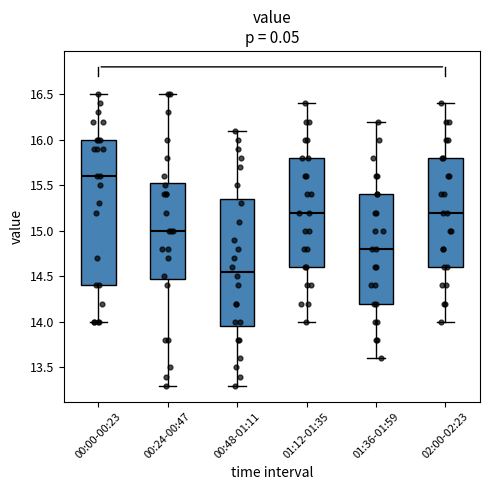

Reading left to right, read every box against the y-axis: the position of its median line, the range the box covers, and the ends of its whiskers. The values are not printed on the chart, so give them approximately, as read against the axis.

00:00-00:23: median 15.60, box 14.40 to 16.00, whiskers 14.00 to 16.50
00:24-00:47: median 15.00, box 14.50 to 15.55, whiskers 13.30 to 16.50
00:48-01:11: median 14.55, box 13.95 to 15.35, whiskers 13.30 to 16.10
01:12-01:35: median 15.20, box 14.60 to 15.80, whiskers 14.00 to 16.40
01:36-01:59: median 14.80, box 14.20 to 15.40, whiskers 13.60 to 16.20
02:00-02:23: median 15.20, box 14.60 to 15.80, whiskers 14.00 to 16.40